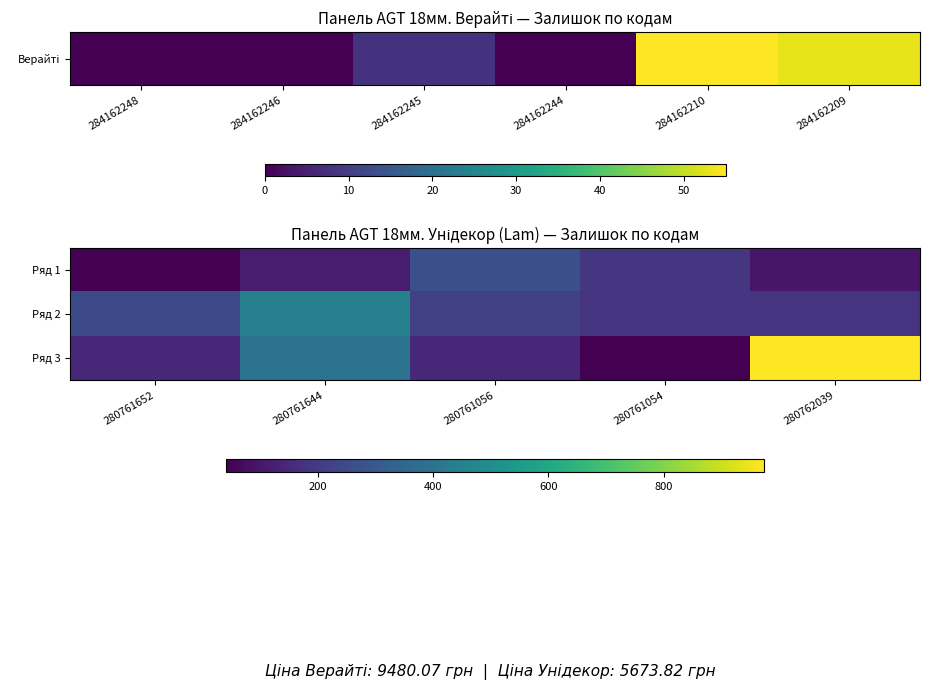

Rank the series by their maximum value, from highest to lowest.

Ряд 3, Ряд 2, Ряд 1